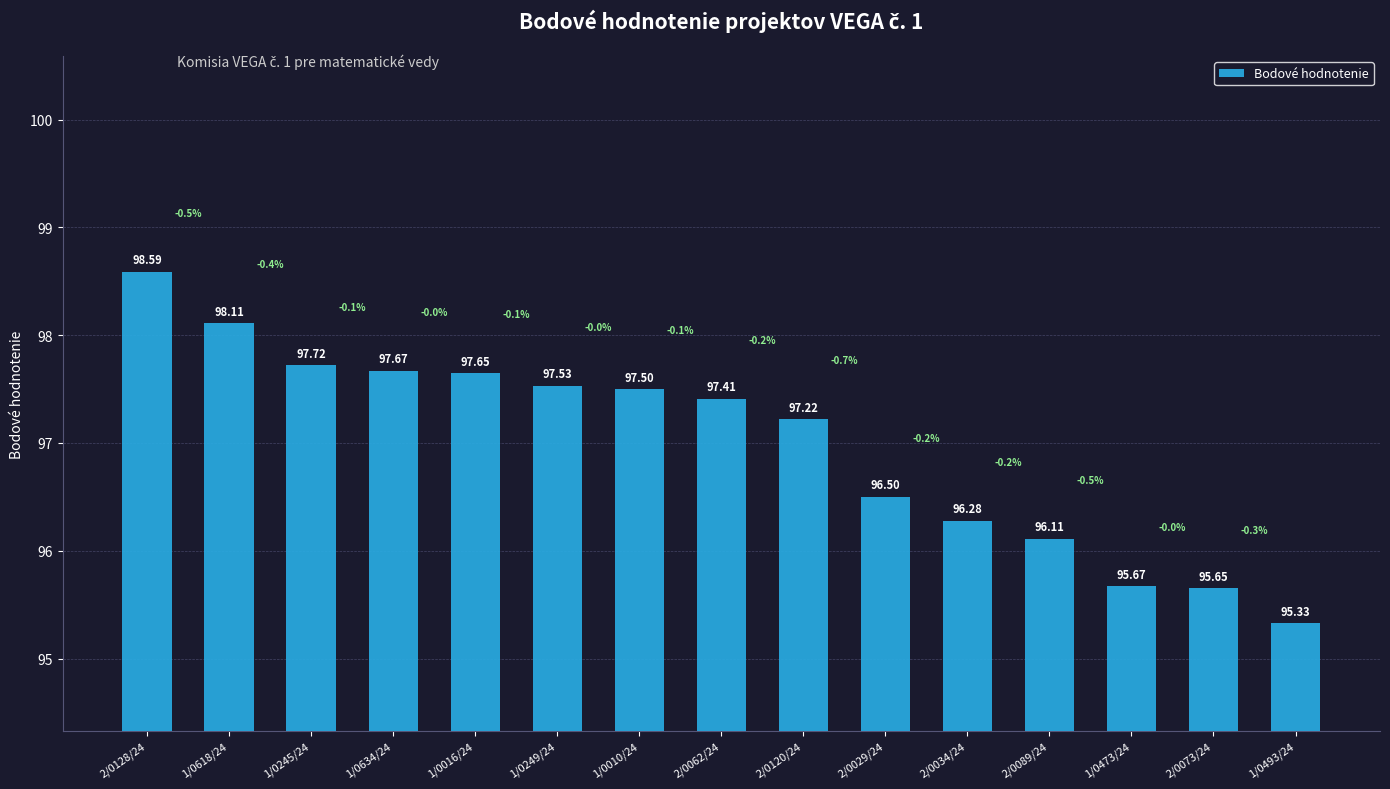

Reading left to right, transcribe all the data shown in this chart.

98.6	98.1	97.7	97.7	97.7	97.5	97.5	97.4	97.2	96.5	96.3	96.1	95.7	95.7	95.3